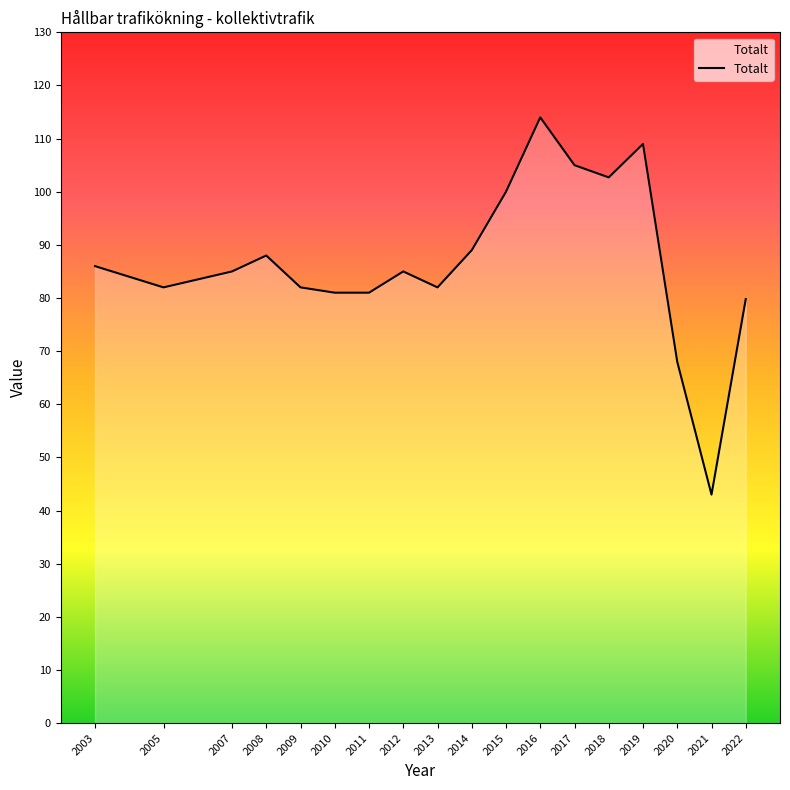

At which label is the value closest to 78?

2022